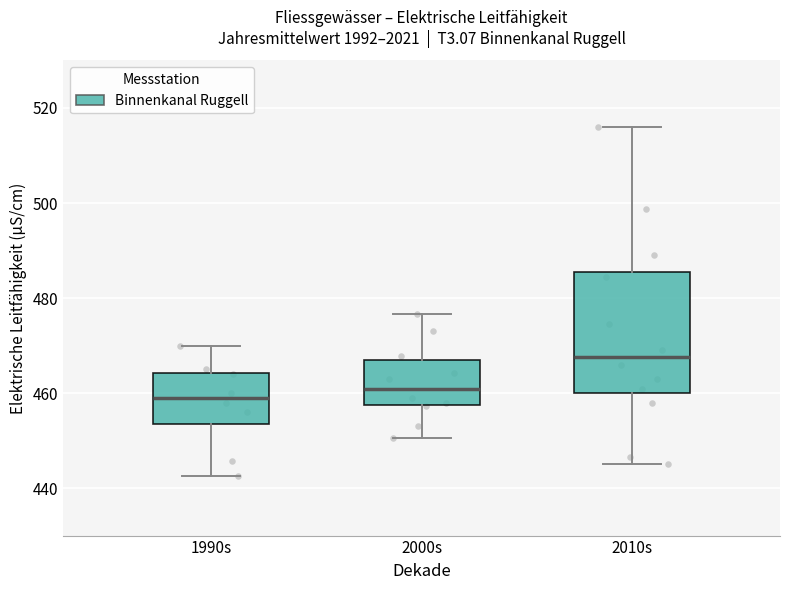

Comparing the boxes themselves (not the whiskers), which one is the tallest?

2010s